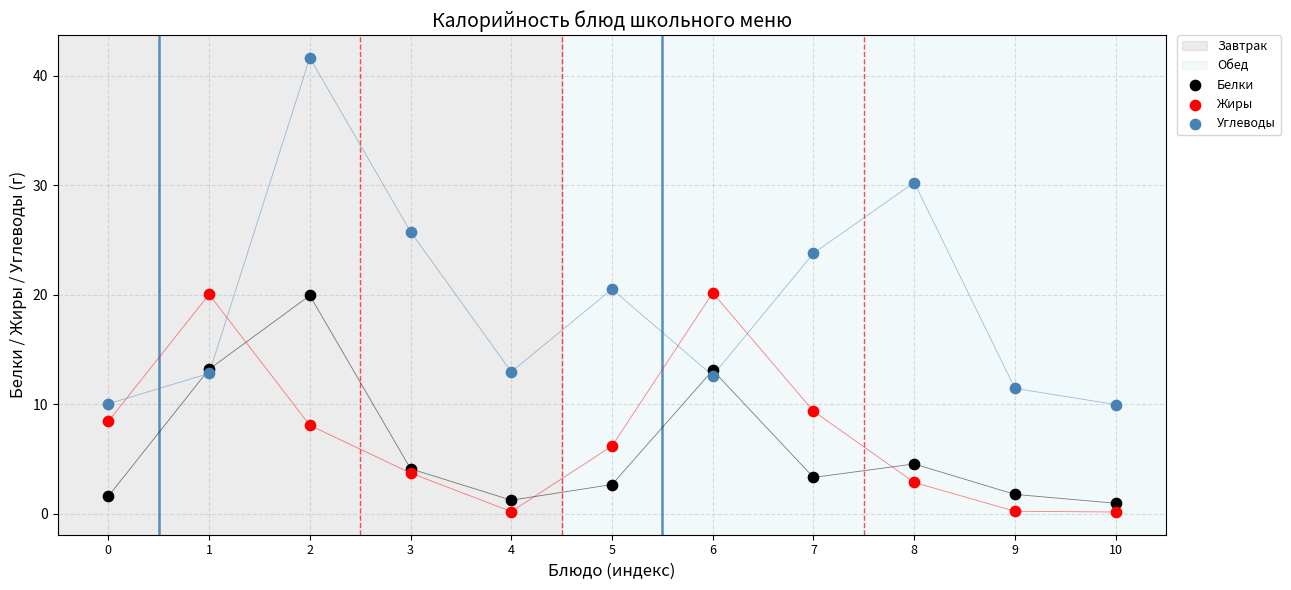

Which series has the largest Y range (max minus min)?

Углеводы